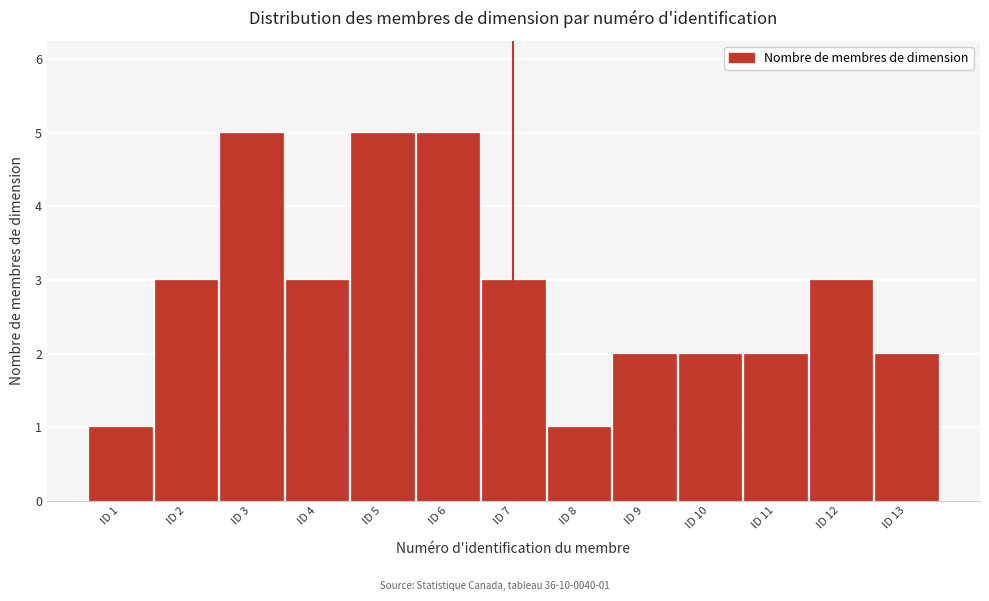

Reading left to right, what are all the values shown in this chart?

ID 1=1	ID 2=3	ID 3=5	ID 4=3	ID 5=5	ID 6=5	ID 7=3	ID 8=1	ID 9=2	ID 10=2	ID 11=2	ID 12=3	ID 13=2